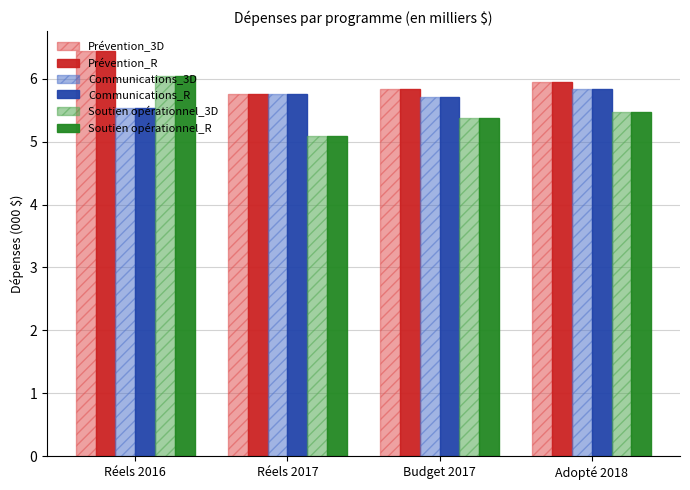

The value of Prévention_R at Réels 2016 is 6.4. True or false?

True